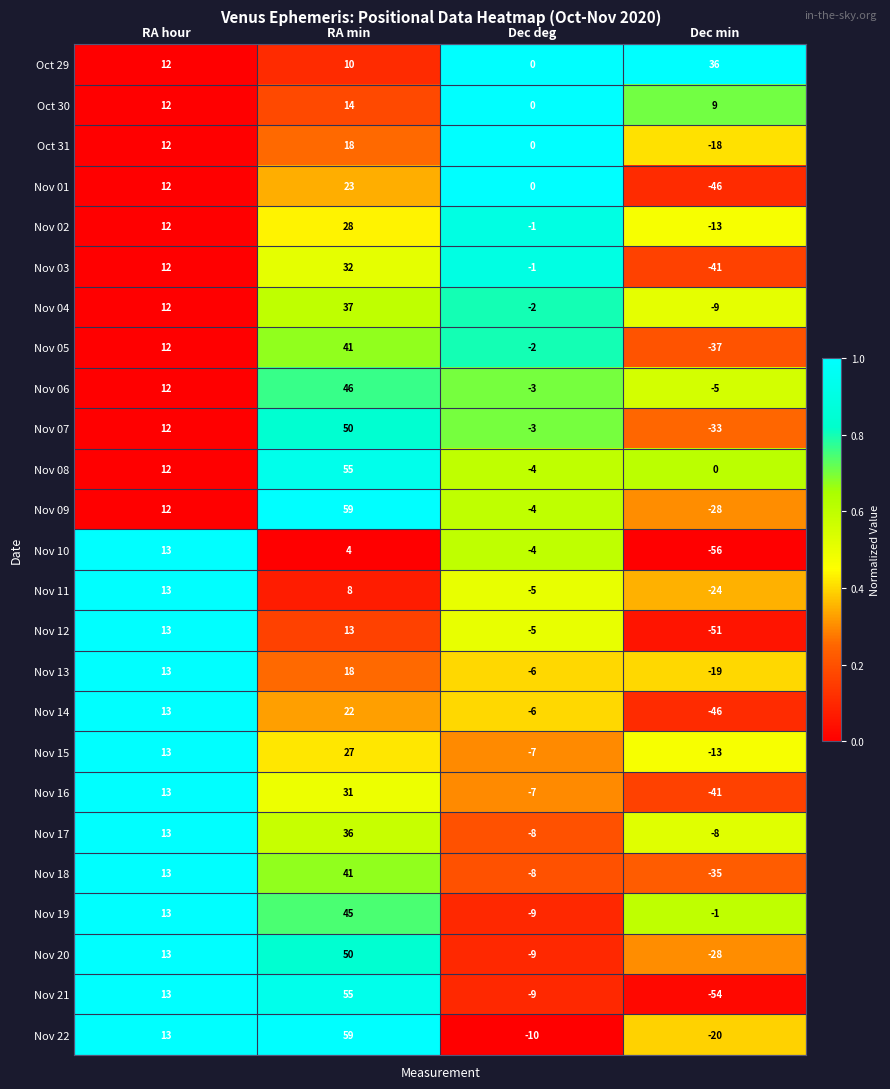

True or false: Nov 01 has a value of 19 at RA hour.

False